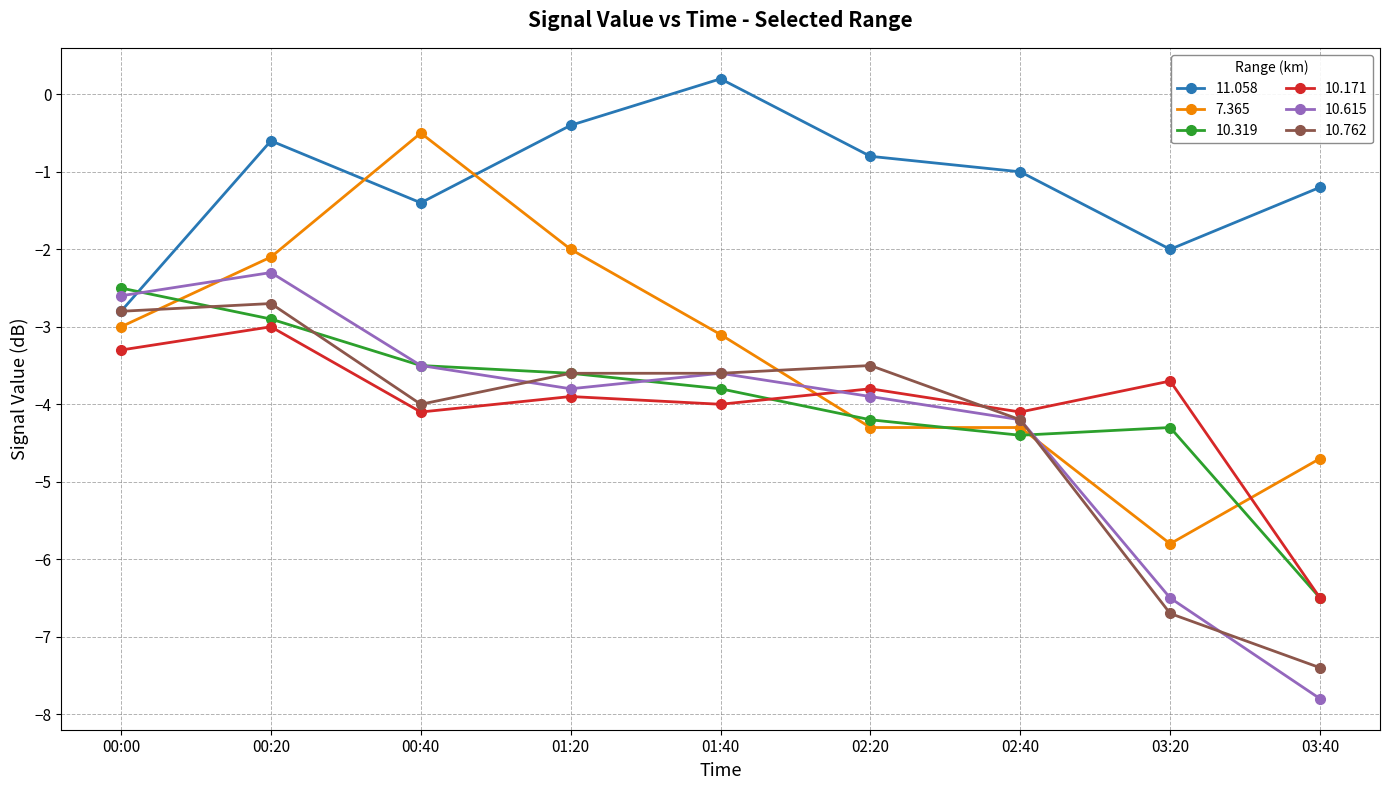

Which series has the largest total across all categories?

11.058